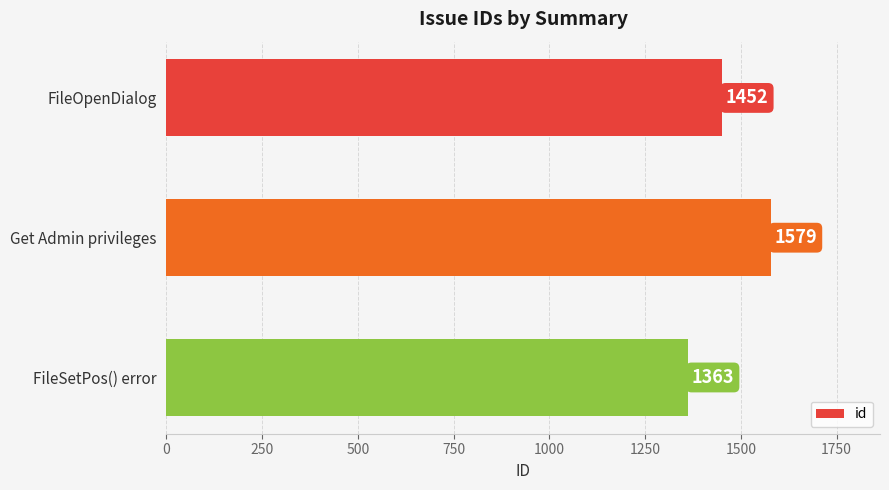

What is the difference between the maximum and second lowest values?

127